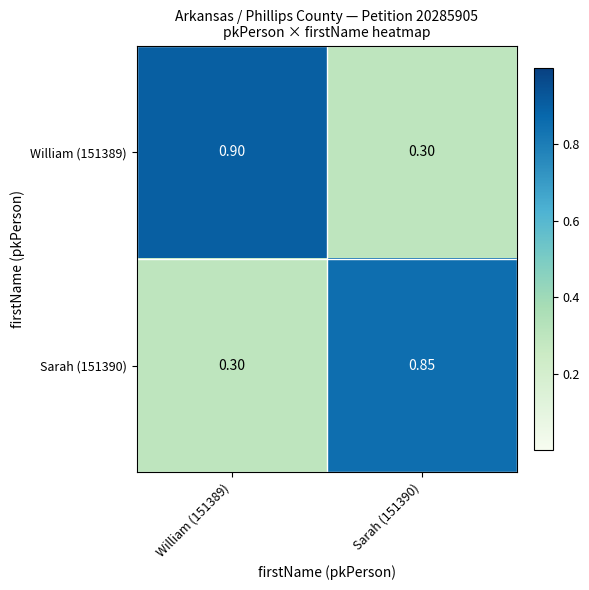

Is the value of Sarah (151390) at Sarah (151390) greater than the value of William (151389) at Sarah (151390)?

Yes